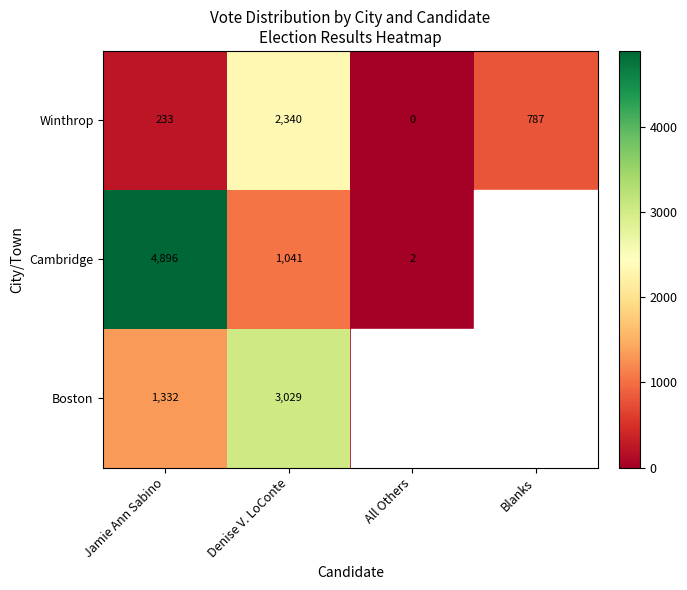

At how many categories does at least one series exceed 1919?

3